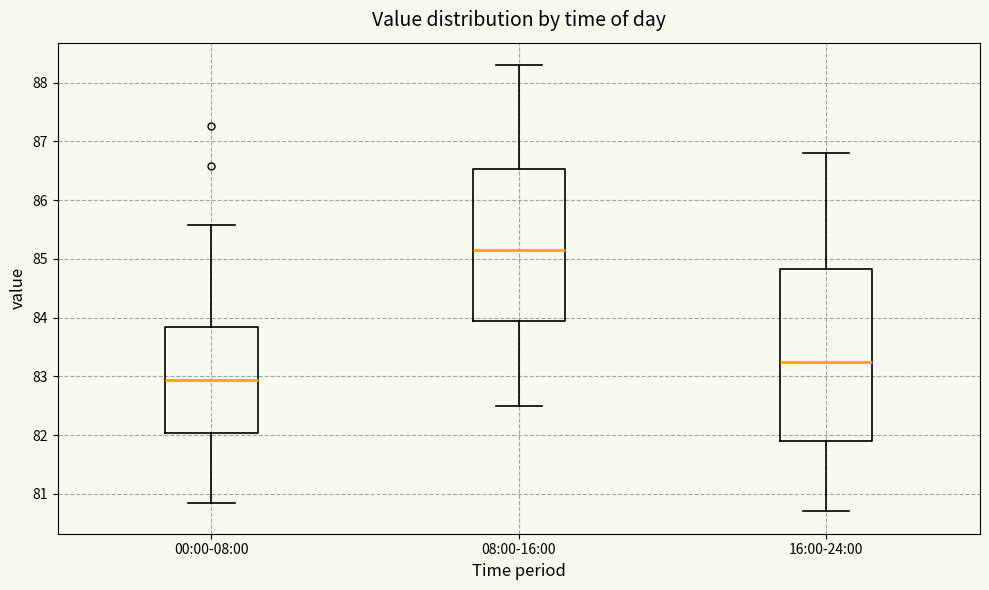

Reading left to right, transcribe this box plot: for each box, give where its median line is, the range the box spans, and where its two whiskers end, as read against the y-axis. The values are not printed on the chart, so give them approximately, as read against the axis.

00:00-08:00: median 82.9, box 82.0 to 83.8, whiskers 80.9 to 85.6
08:00-16:00: median 85.2, box 84.0 to 86.5, whiskers 82.5 to 88.3
16:00-24:00: median 83.3, box 81.9 to 84.8, whiskers 80.7 to 86.8